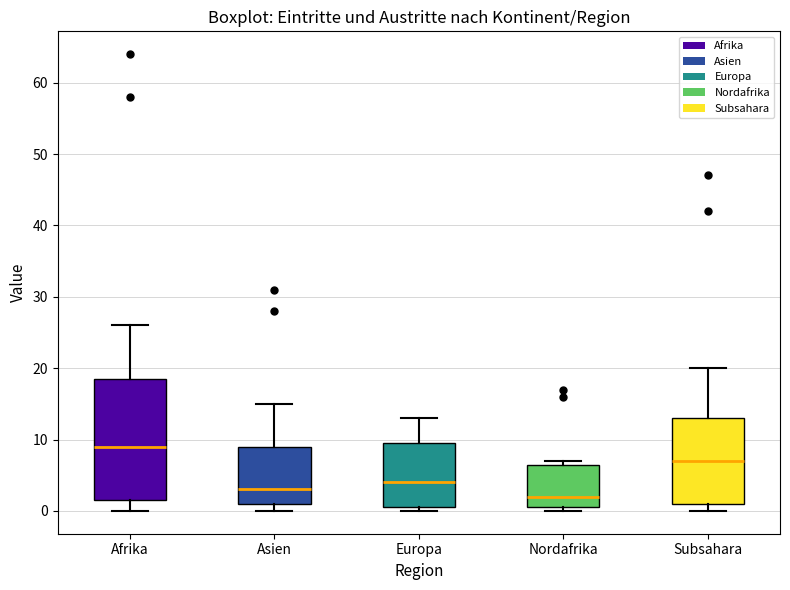

Reading left to right, transcribe this box plot: for each box, give where its median line is, the range the box spans, and where its two whiskers end, as read against the y-axis. The values are not printed on the chart, so give them approximately, as read against the axis.

Afrika: median 9, box 2 to 19, whiskers 0 to 26
Asien: median 3, box 1 to 9, whiskers 0 to 15
Europa: median 4, box 1 to 10, whiskers 0 to 13
Nordafrika: median 2, box 1 to 7, whiskers 0 to 7 (just above the box's upper edge)
Subsahara: median 7, box 1 to 13, whiskers 0 to 20